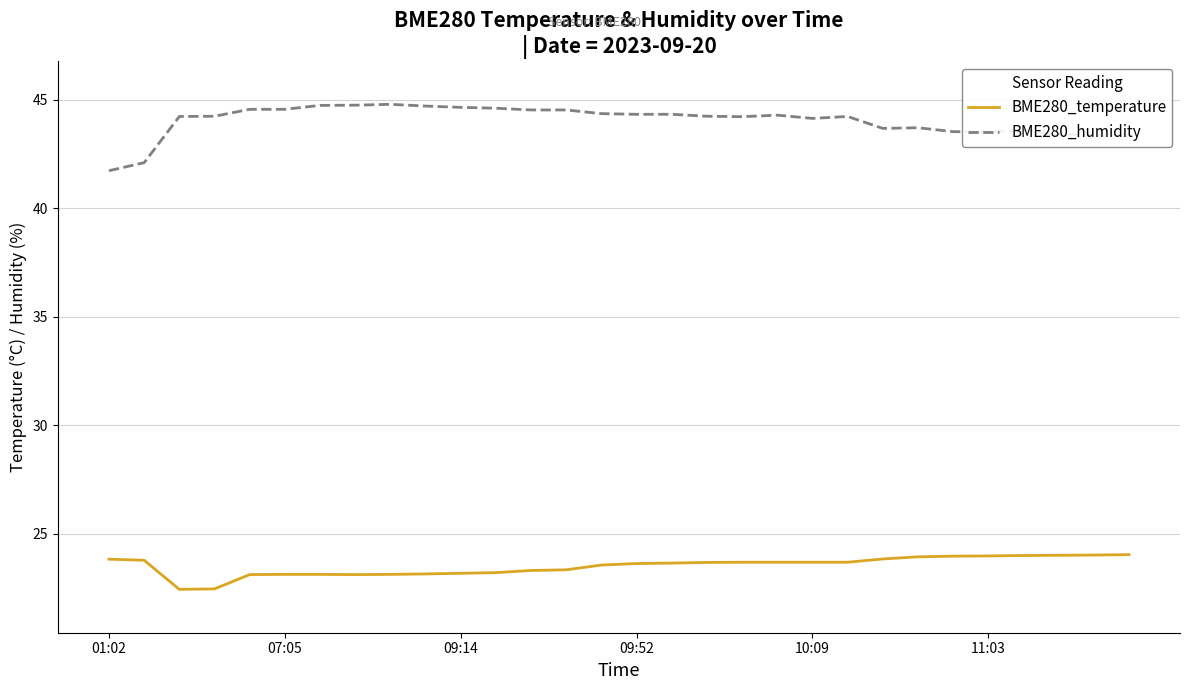

True or false: BME280_temperature and BME280_humidity cross at least once.

False